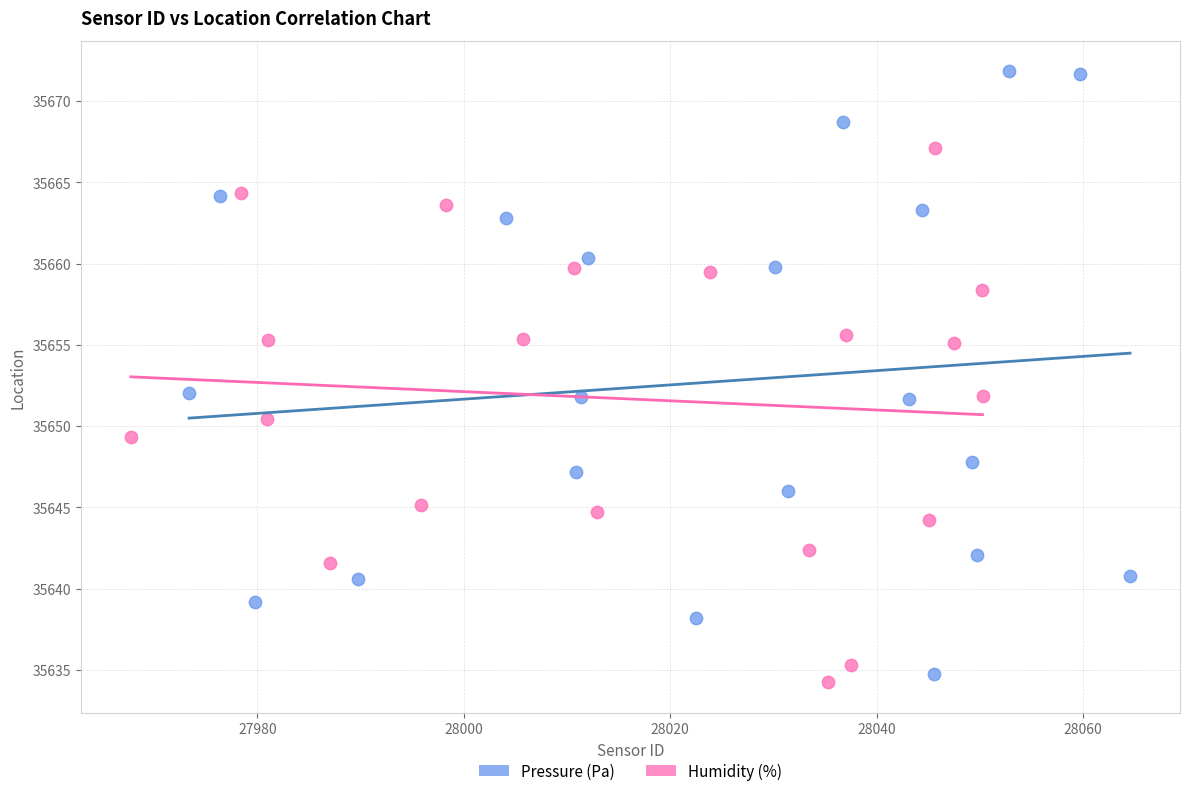

Which series has the largest Y range (max minus min)?

Pressure (Pa)